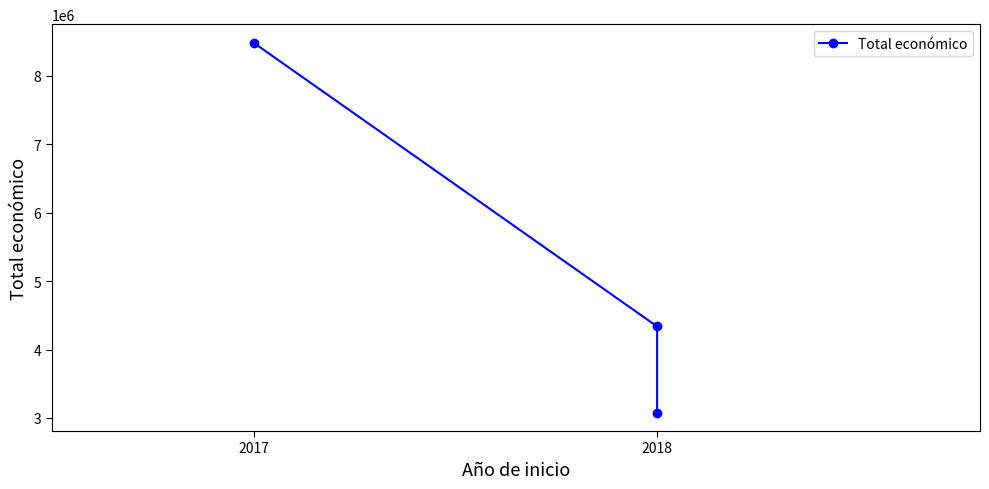

What is the smallest value displayed?

3079833